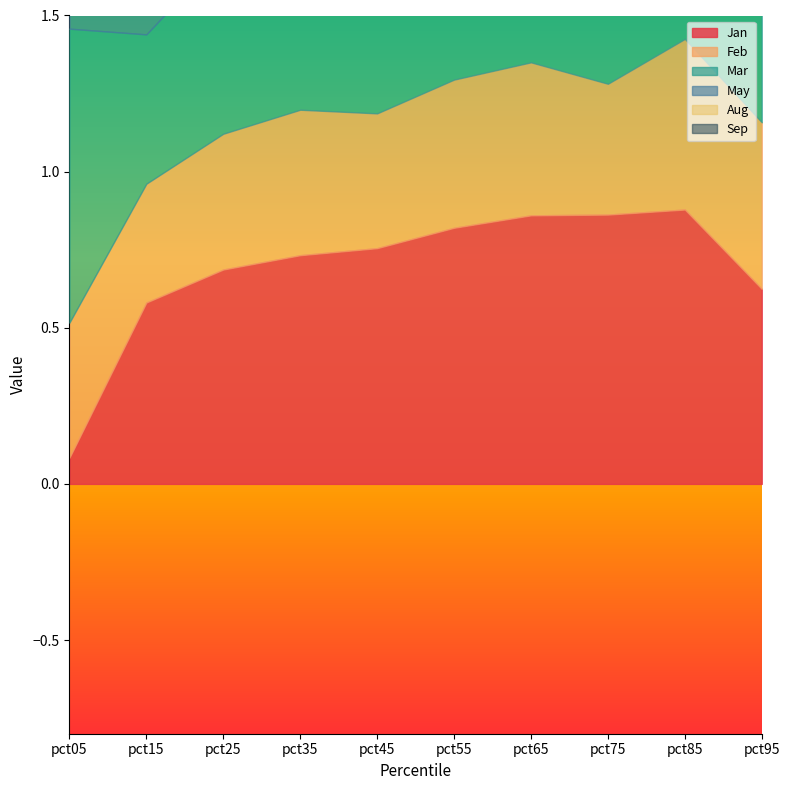

List the series in order of their peak value, highest first.

May, Mar, Jan, Aug, Feb, Sep